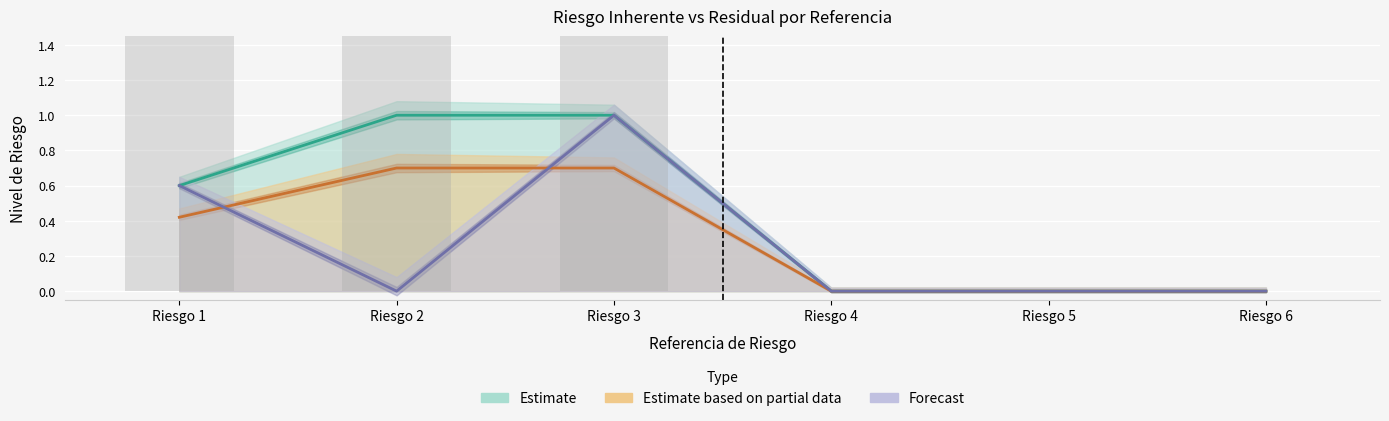

True or false: Estimate based on partial data has a value of 0.0 at Riesgo 6.

True